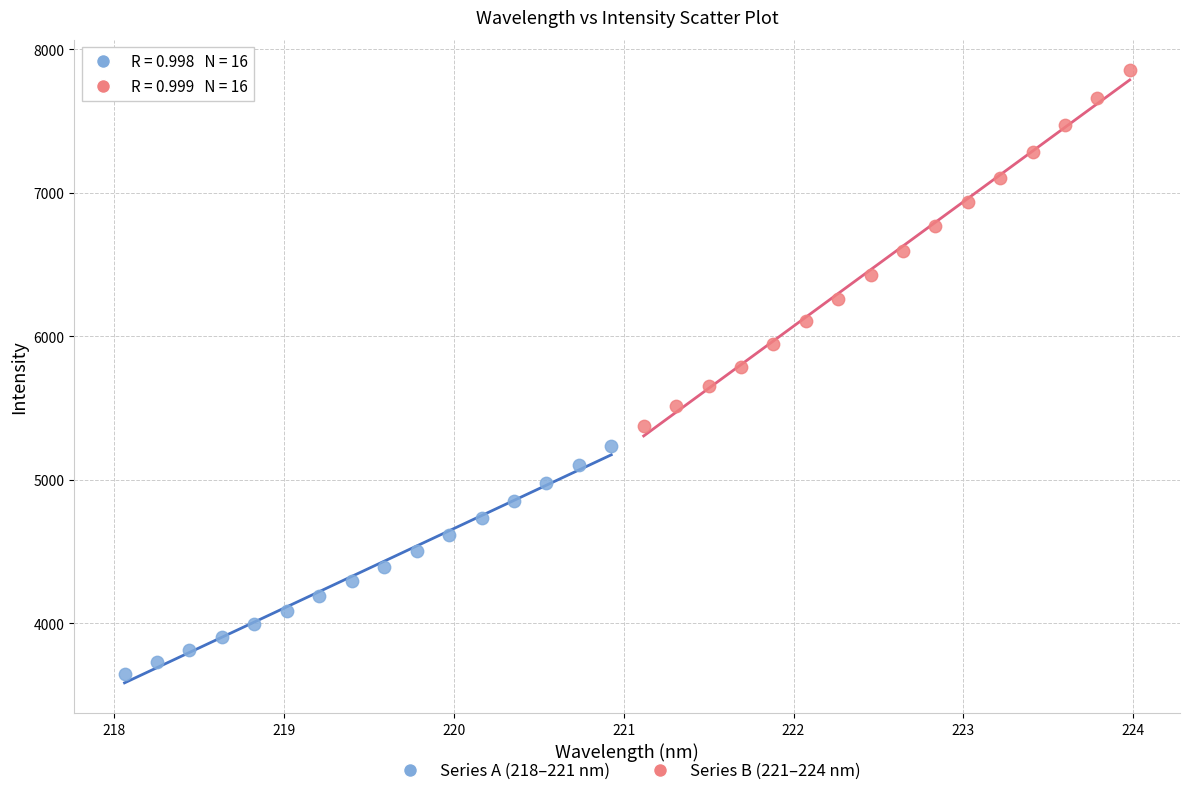

Which series has the widest spread of Y values?

Series B (221–224 nm)